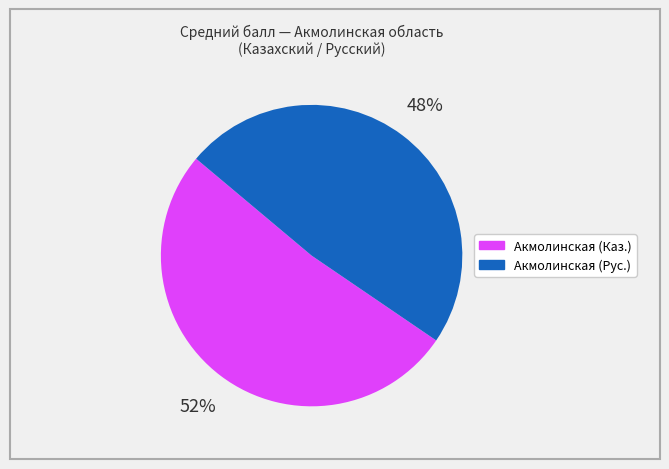

To the nearest percent, what is the average slice percentage?

50%